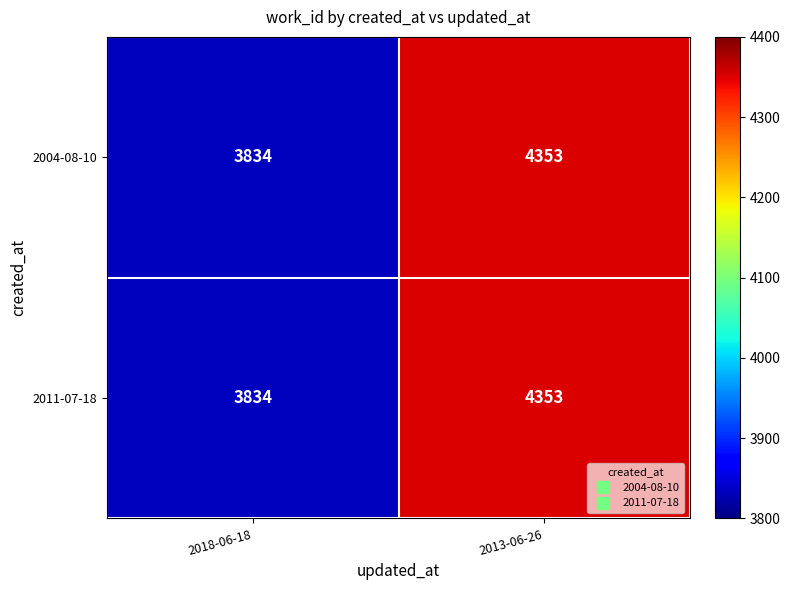

What is the difference between the 2004-08-10 values at 2018-06-18 and 2013-06-26?

519